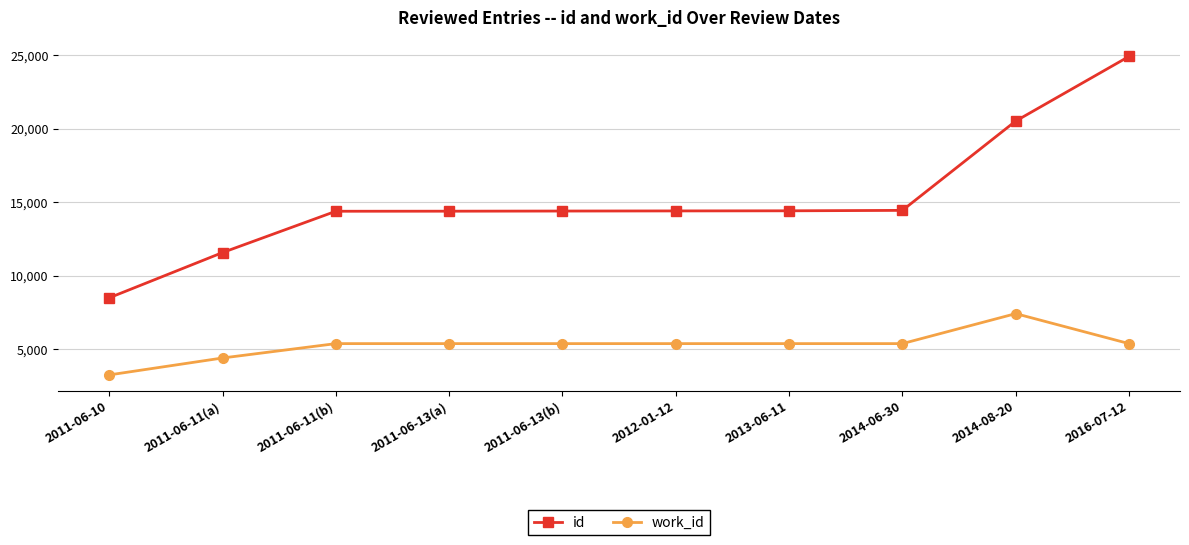

At 2011-06-13(a), list the series in order from largest to smallest.

id, work_id